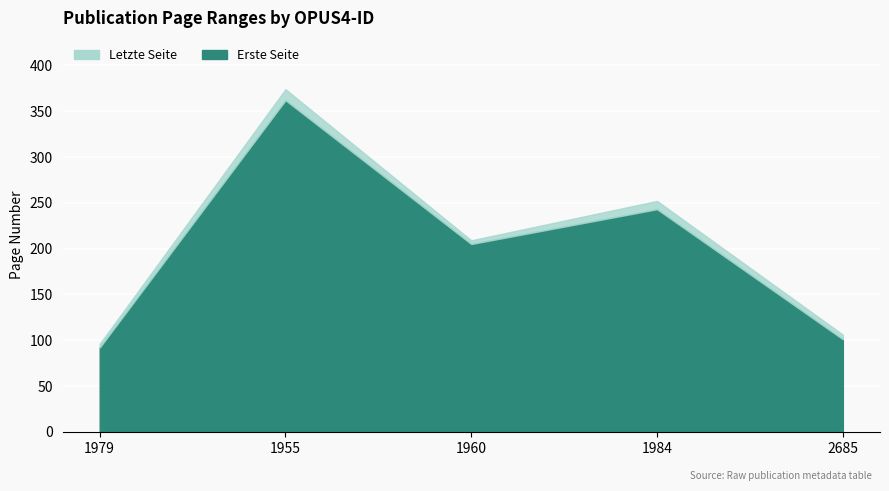

Which has a higher value, 1984 or 1955?

1955